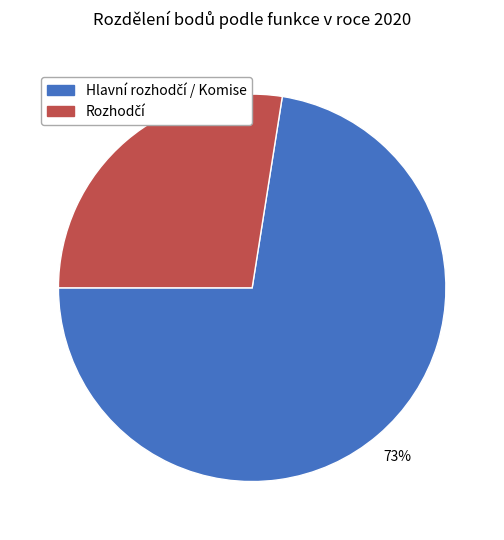

Does any single category account for the majority?

Yes